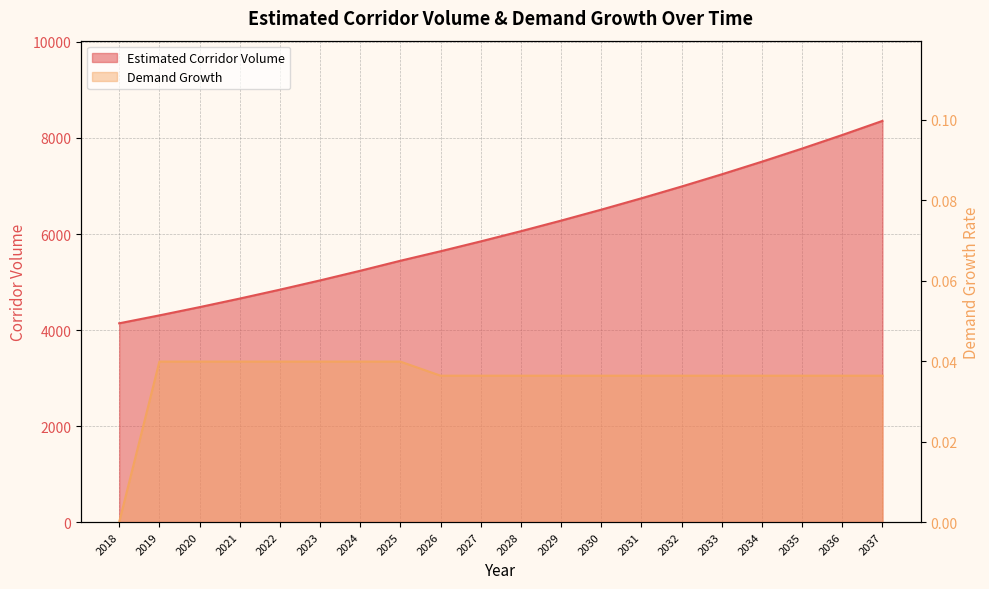

Rank the series at 2030 from lowest to highest value.

Demand Growth, Estimated Corridor Volume